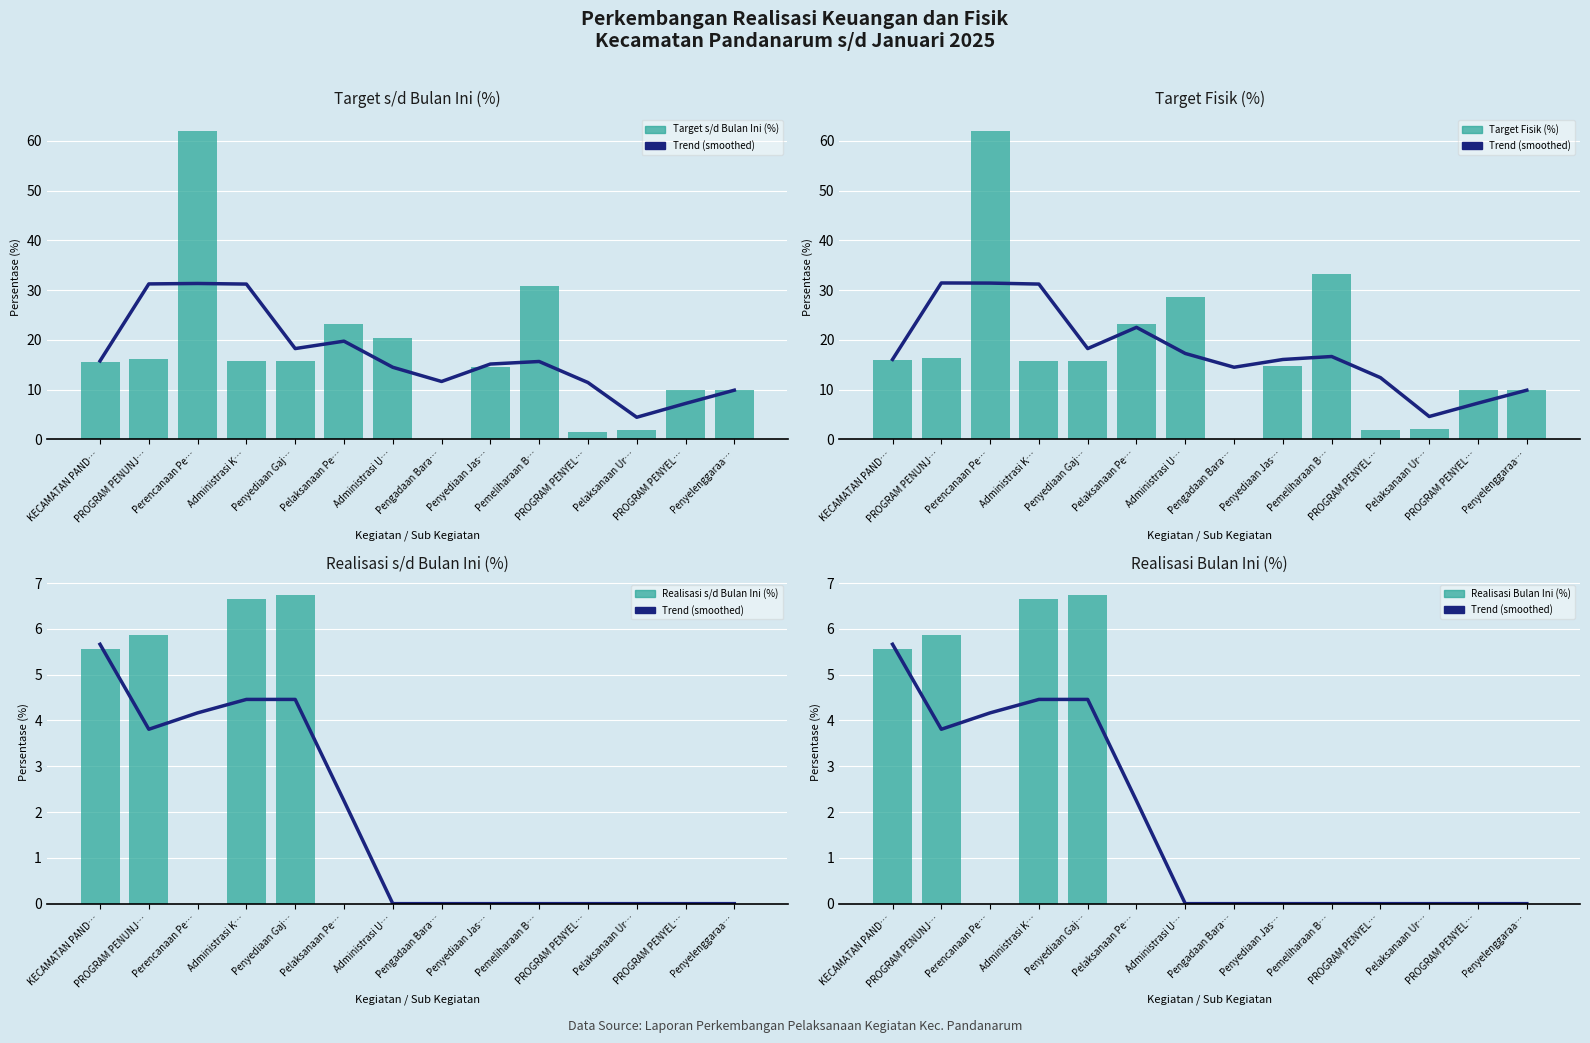

At which label is Realisasi Bulan Ini (%) closest to 3?

KECAMATAN PAND…